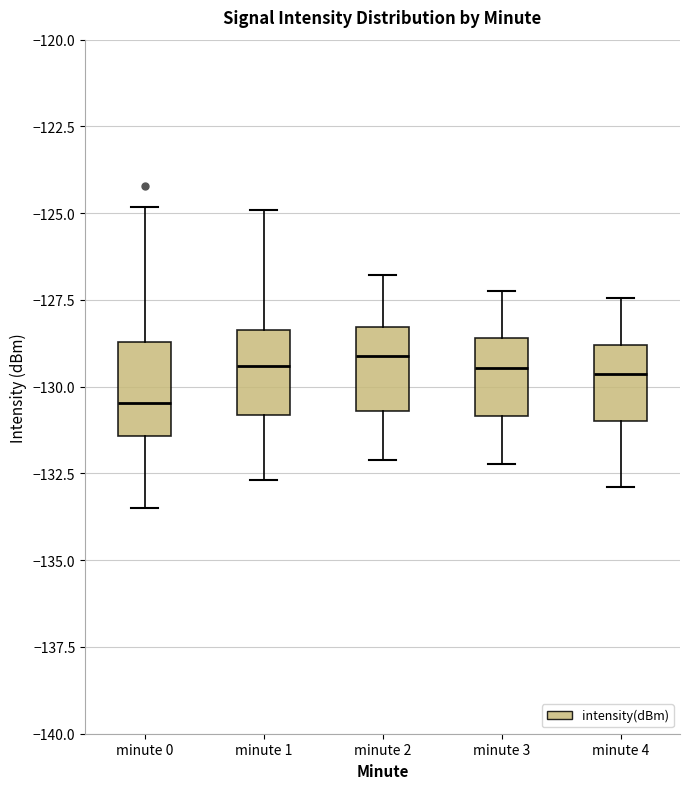

Where does the upper whisker of the box for minute 4 end on the y-axis? The values are not printed on the chart, so give them approximately, as read against the axis.

-127.5